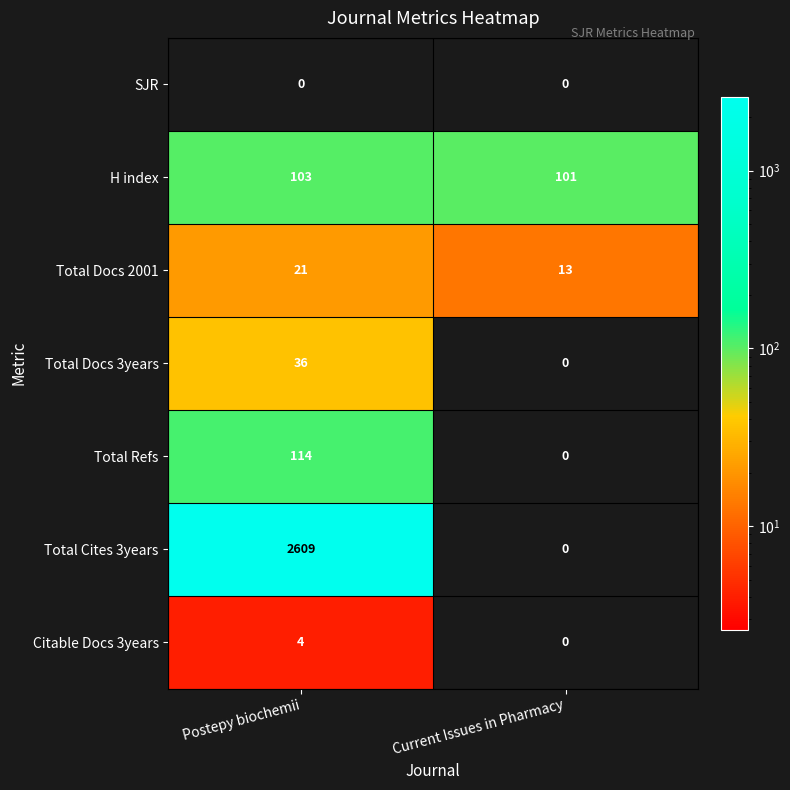

Is the value of Total Refs at Postepy biochemii greater than the value of Total Docs 3years at Postepy biochemii?

Yes